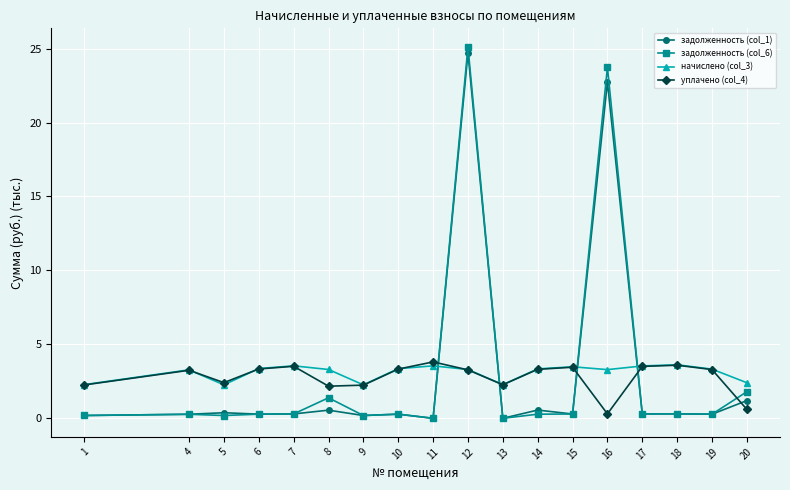

Is the value of задолженность (col_6) at 12 greater than the value of задолженность (col_1) at 13?

Yes